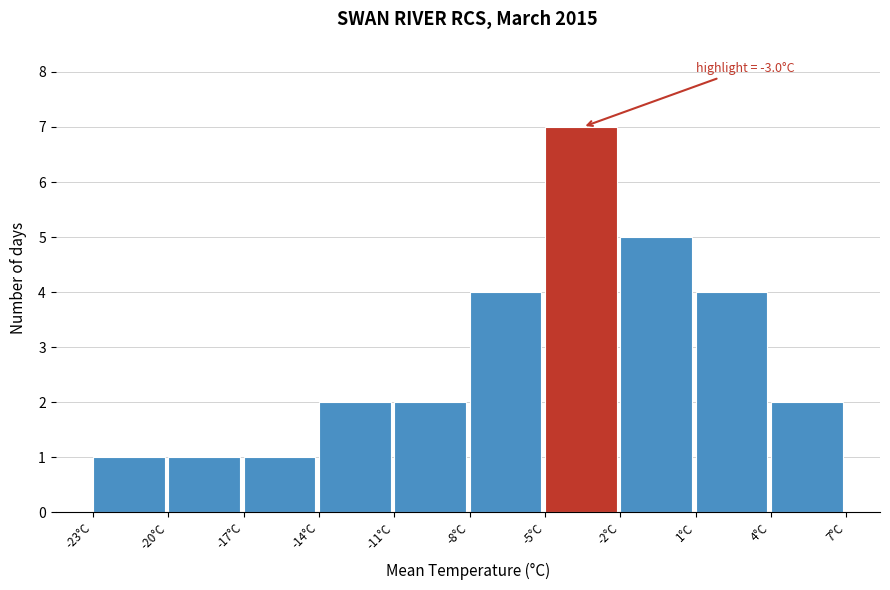

Which range on the x-axis has the tallest bar?

-5.0 to -2.0